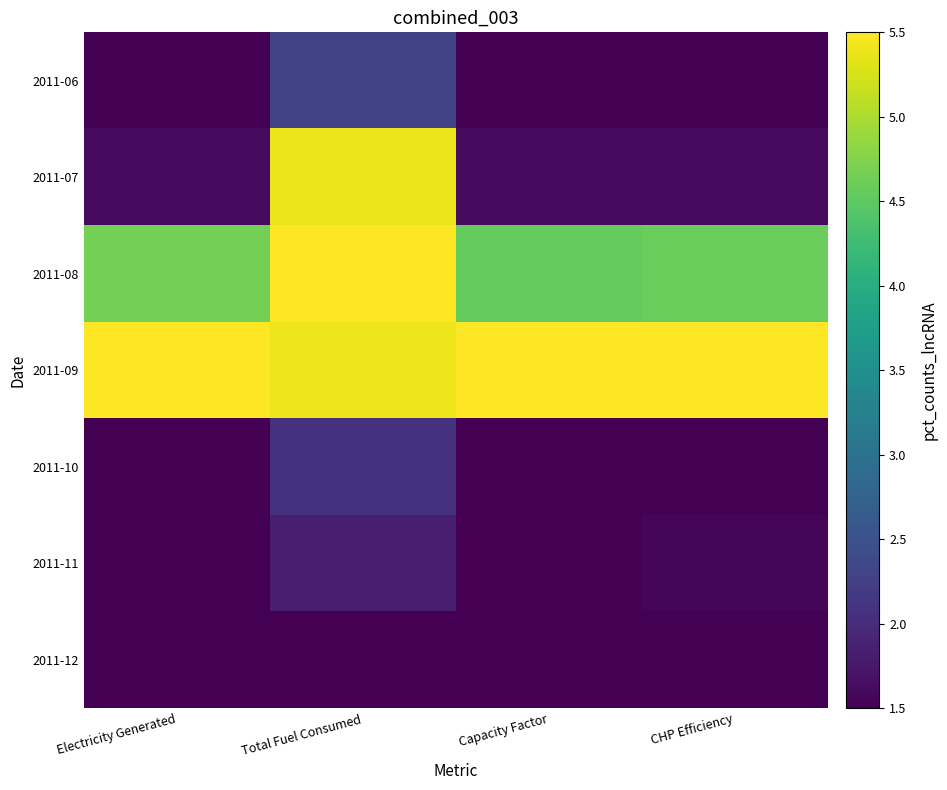

What is the smallest value displayed?

1.5